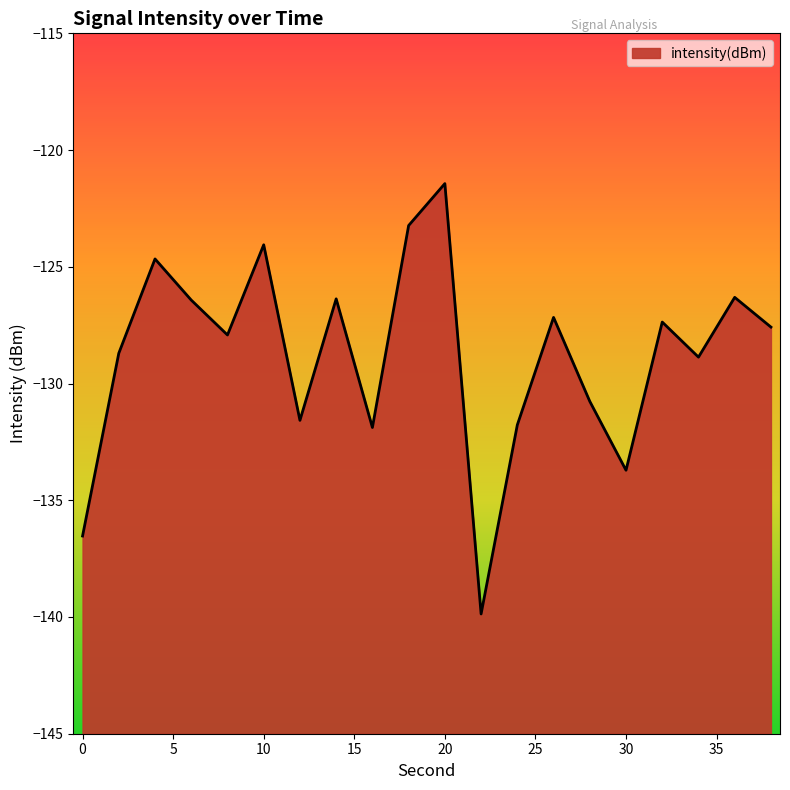

List the labels in order of value, smallest first.

22, 0, 30, 16, 24, 12, 28, 34, 2, 8, 38, 32, 26, 6, 14, 36, 4, 10, 18, 20